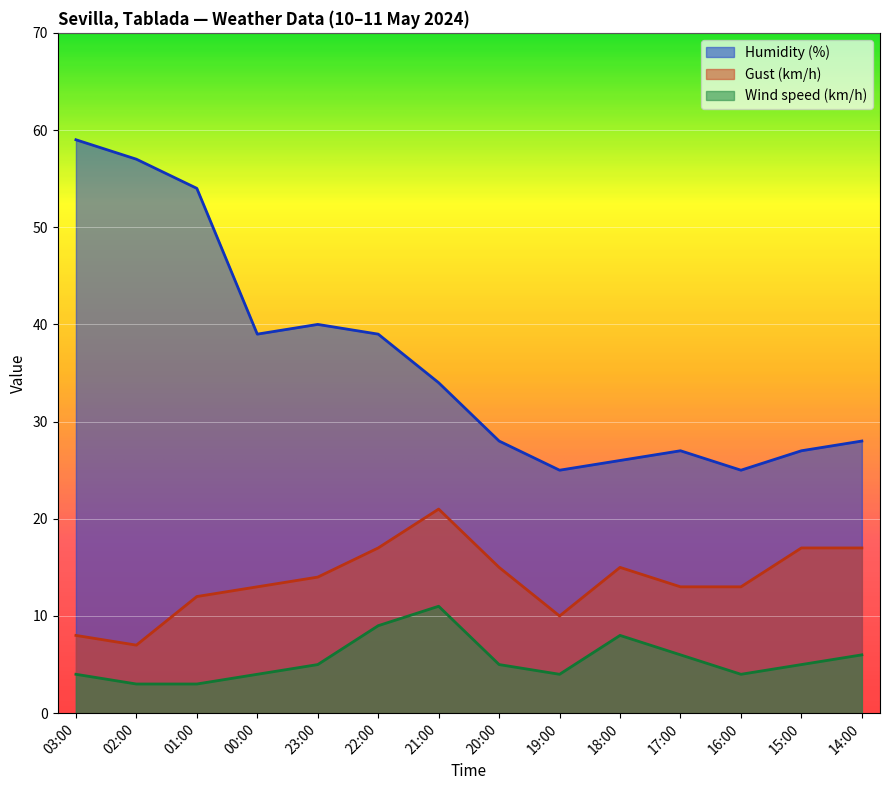

True or false: Gust (km/h) and Wind speed (km/h) intersect in this chart.

False